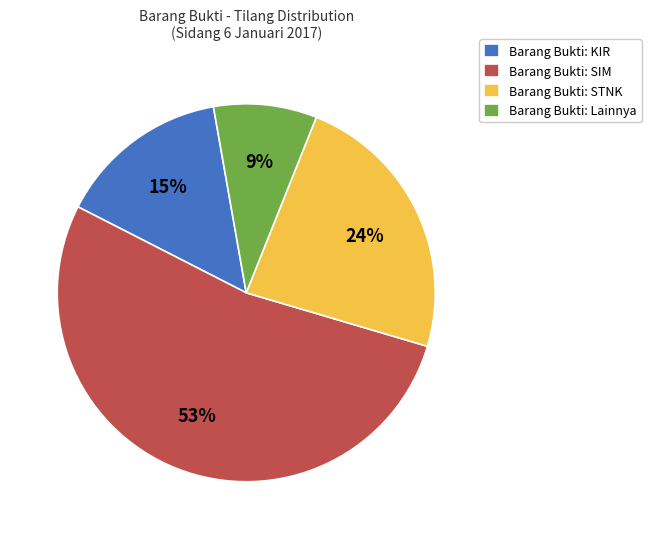

The Barang Bukti: Lainnya slice represents 1% of the pie. True or false?

False